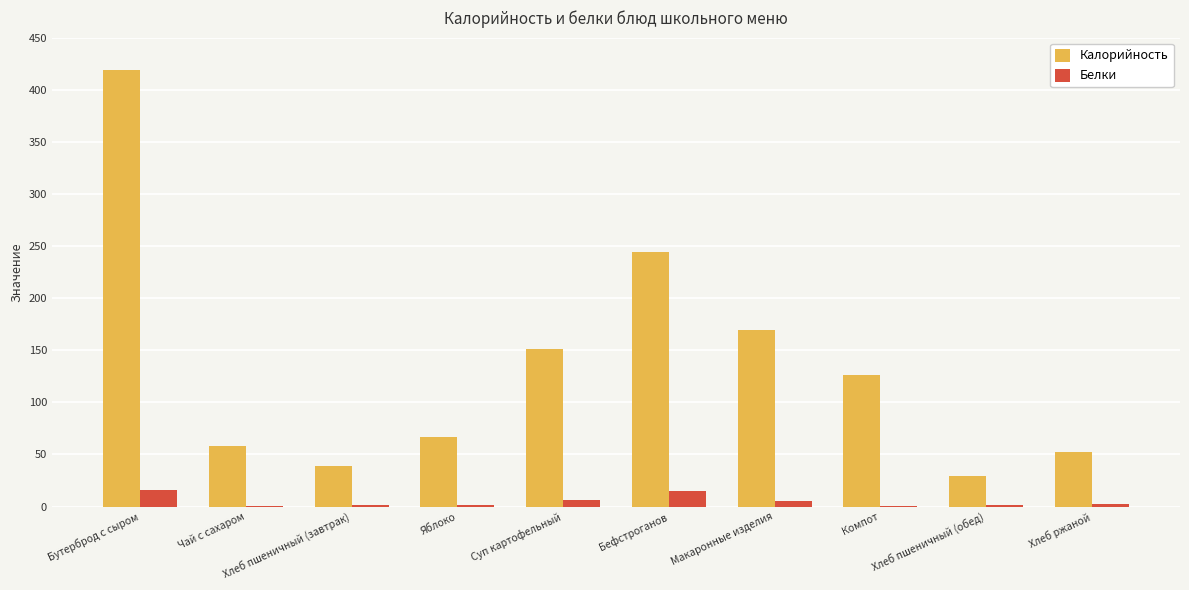

At which category is the sum across all series the highest?

Бутерброд с сыром